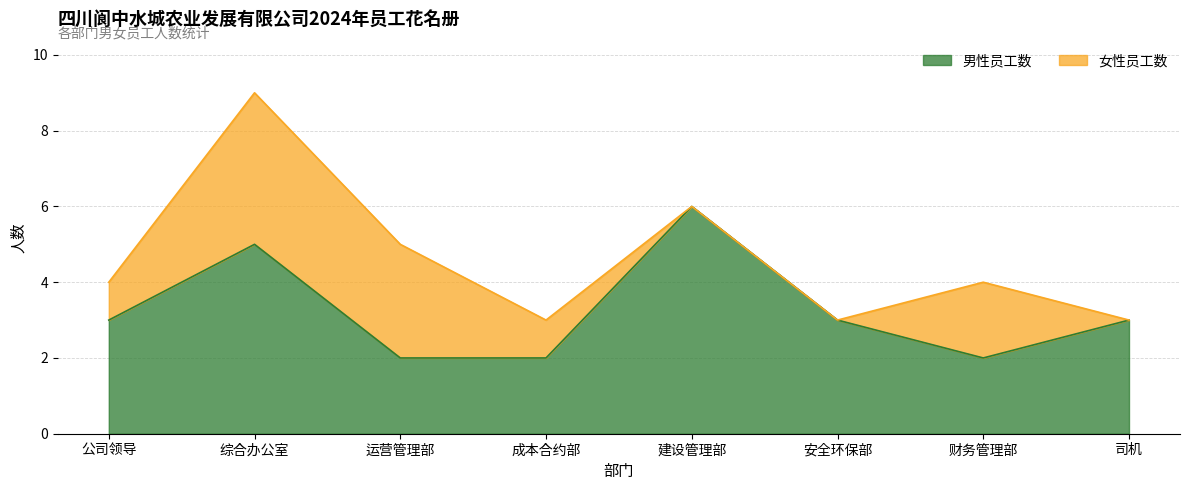

True or false: the data shows 3 at 司机.

True